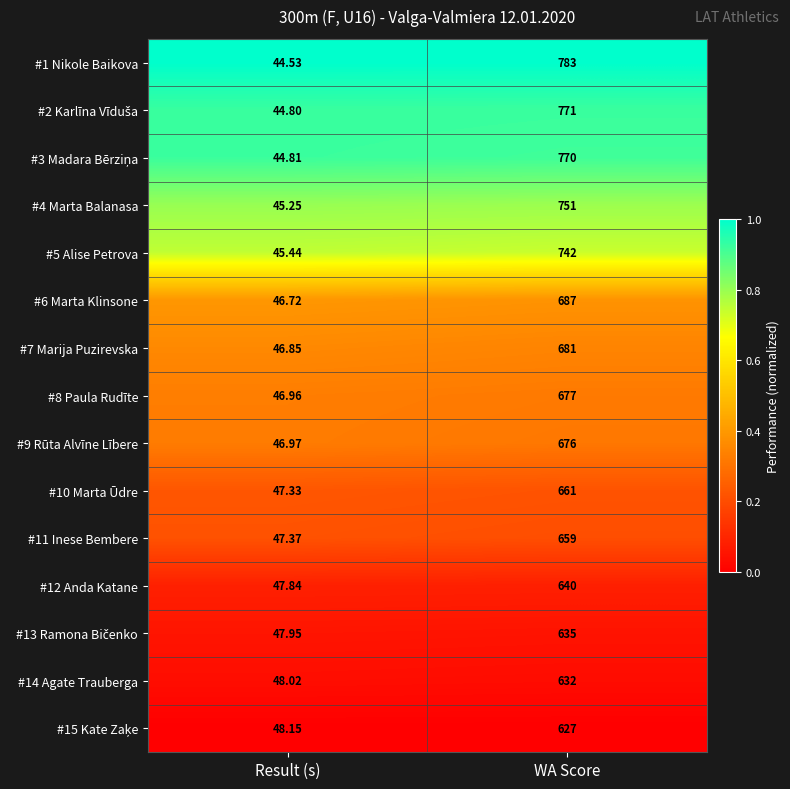

Where is #10 Marta Ūdre nearest to the value 354?

Result (s)